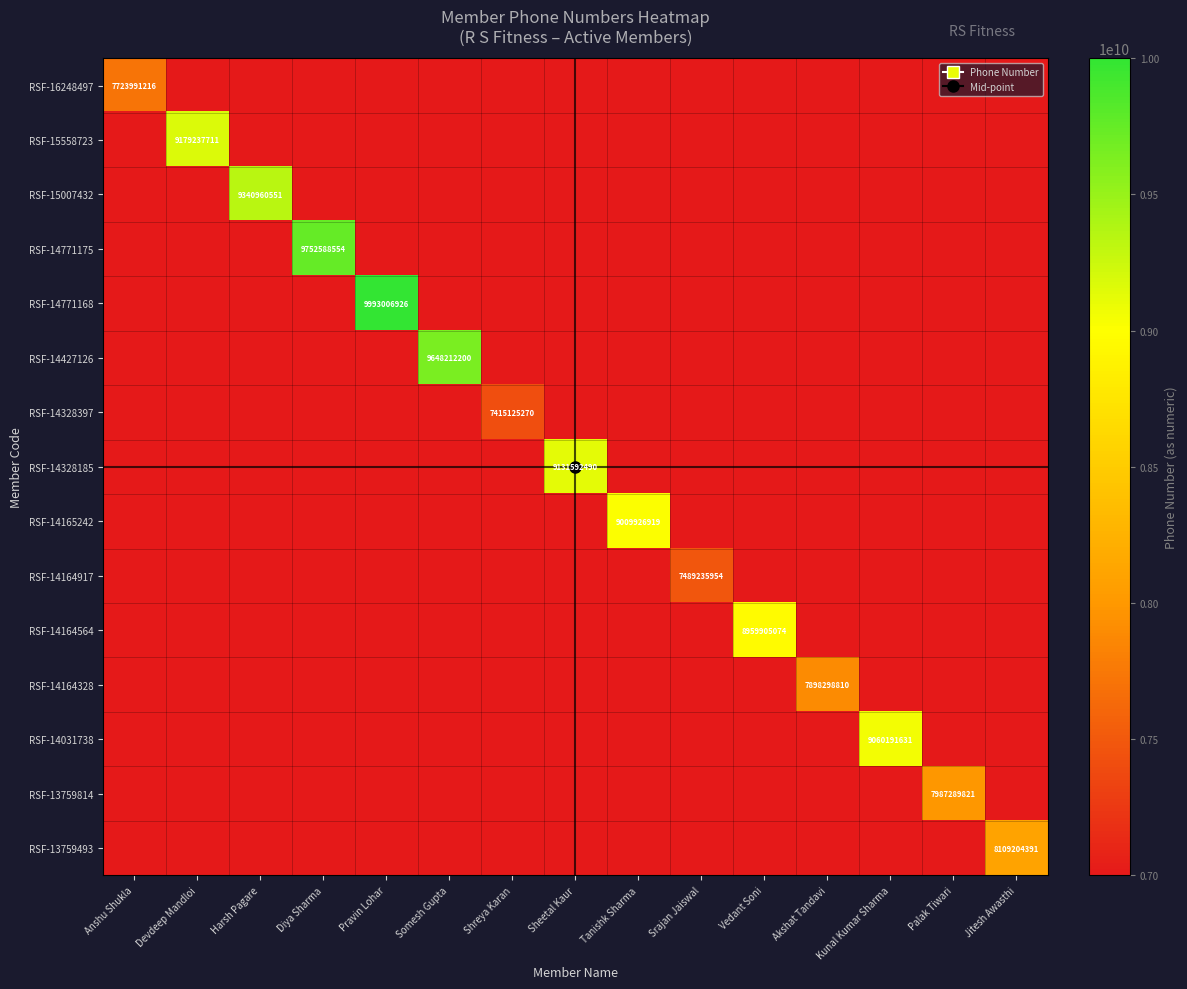

At how many categories does at least one series exceed 7560176088?

13